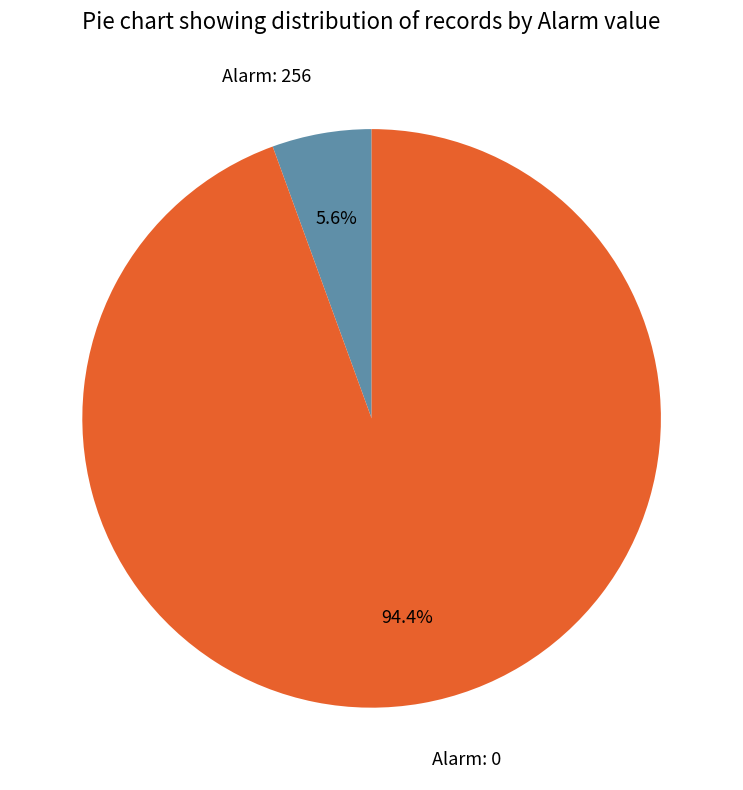

Is there any slice that represents more than half of the pie?

Yes